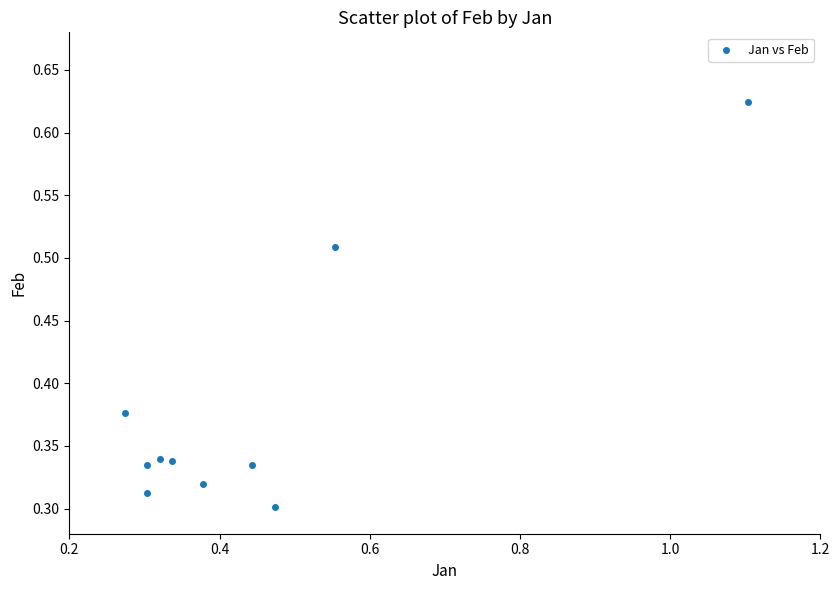

What is the range of X values (max minus min)?

0.8